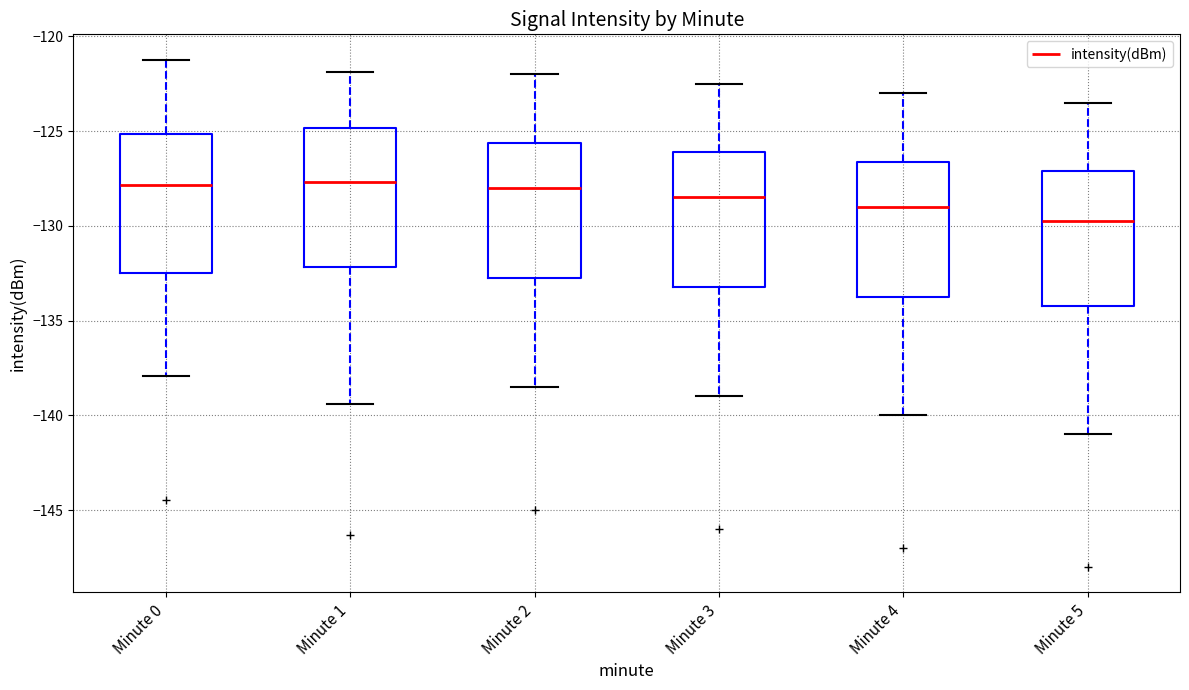

Reading left to right, transcribe this box plot: for each box, give where its median line is, the range the box spans, and where its two whiskers end, as read against the y-axis. The values are not printed on the chart, so give them approximately, as read against the axis.

Minute 0: median -128.0, box -132.5 to -125.0, whiskers -138.0 to -121.0
Minute 1: median -127.5, box -132.0 to -125.0, whiskers -139.5 to -122.0
Minute 2: median -128.0, box -132.5 to -125.5, whiskers -138.5 to -122.0
Minute 3: median -128.5, box -133.0 to -126.0, whiskers -139.0 to -122.5
Minute 4: median -129.0, box -133.5 to -126.5, whiskers -140.0 to -123.0
Minute 5: median -129.5, box -134.0 to -127.0, whiskers -141.0 to -123.5